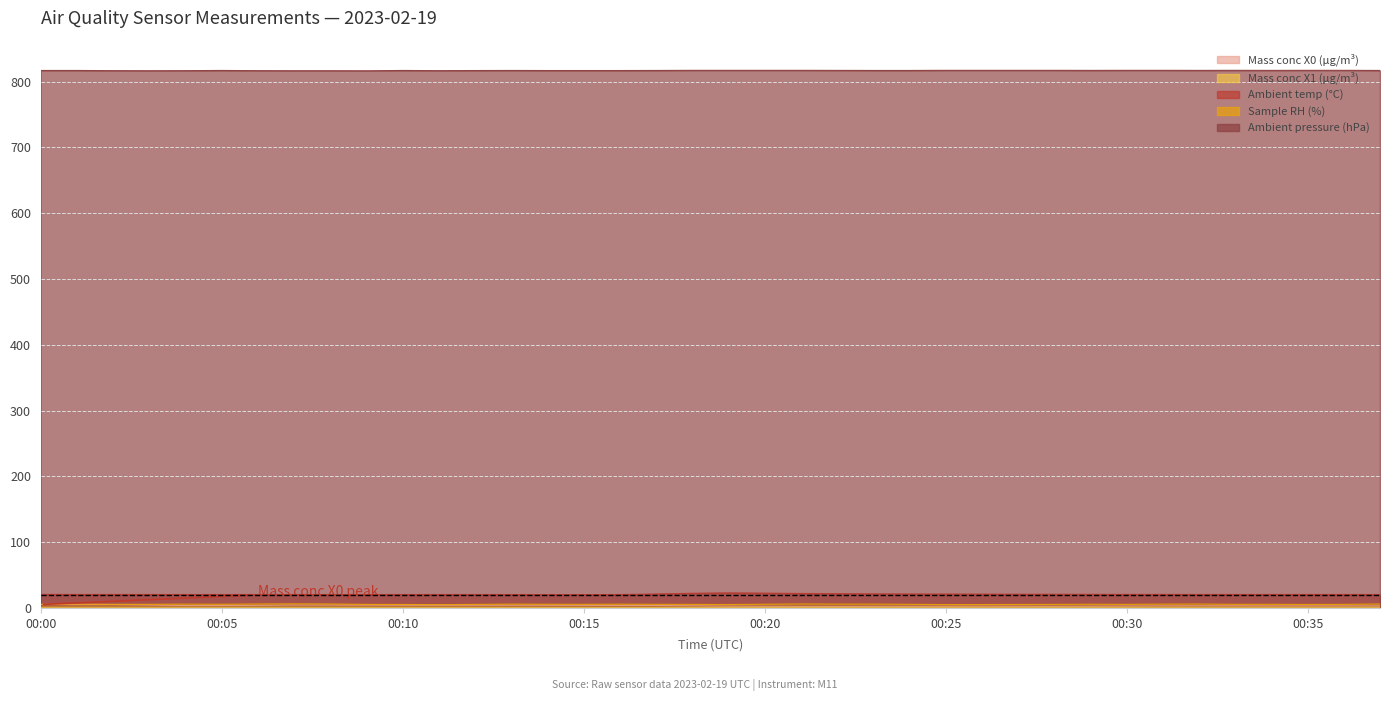

Between 00:10 and 00:19, which series saw the biggest shift?

Ambient temp (°C)